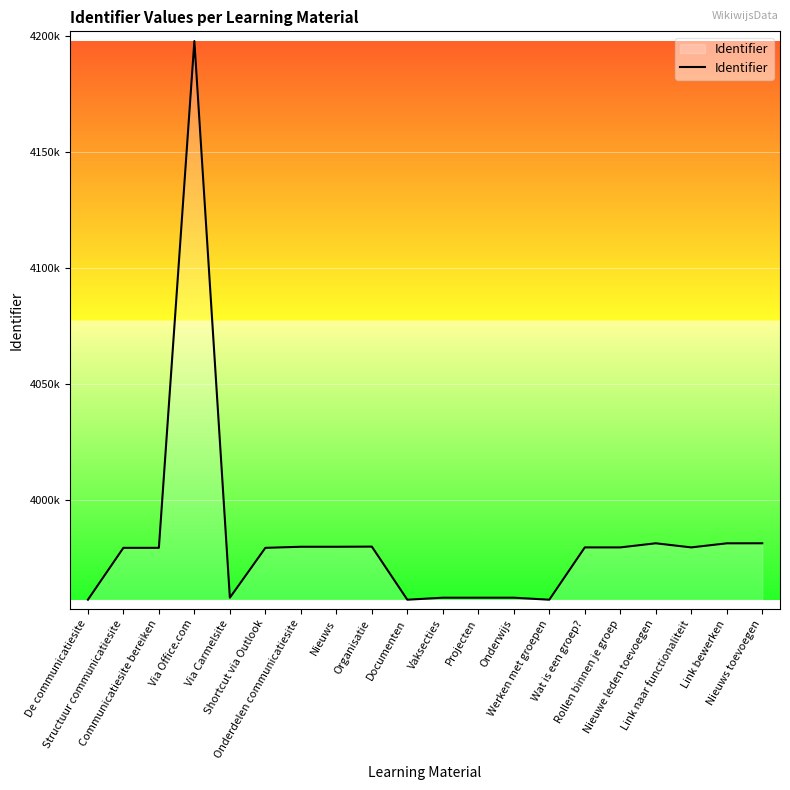

What is the change in value from Documenten to Onderwijs?

+869